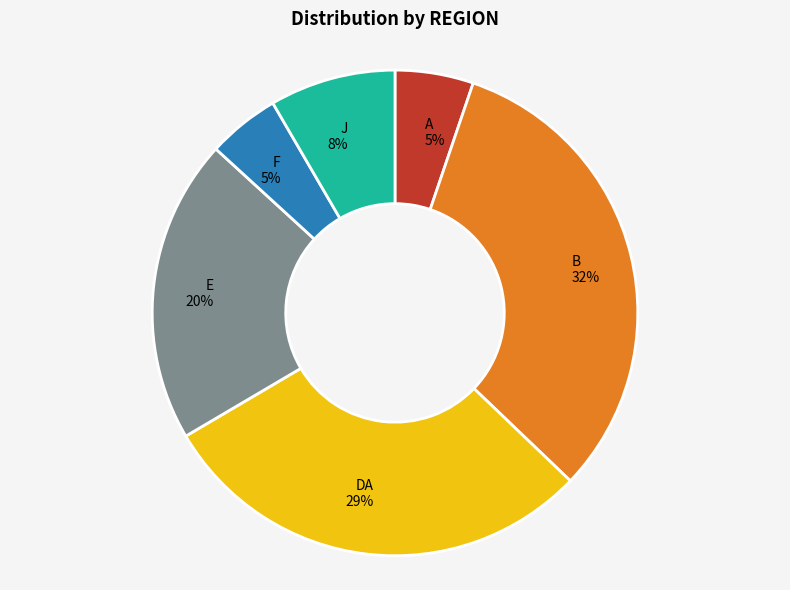

How many segments does this pie chart have?

6